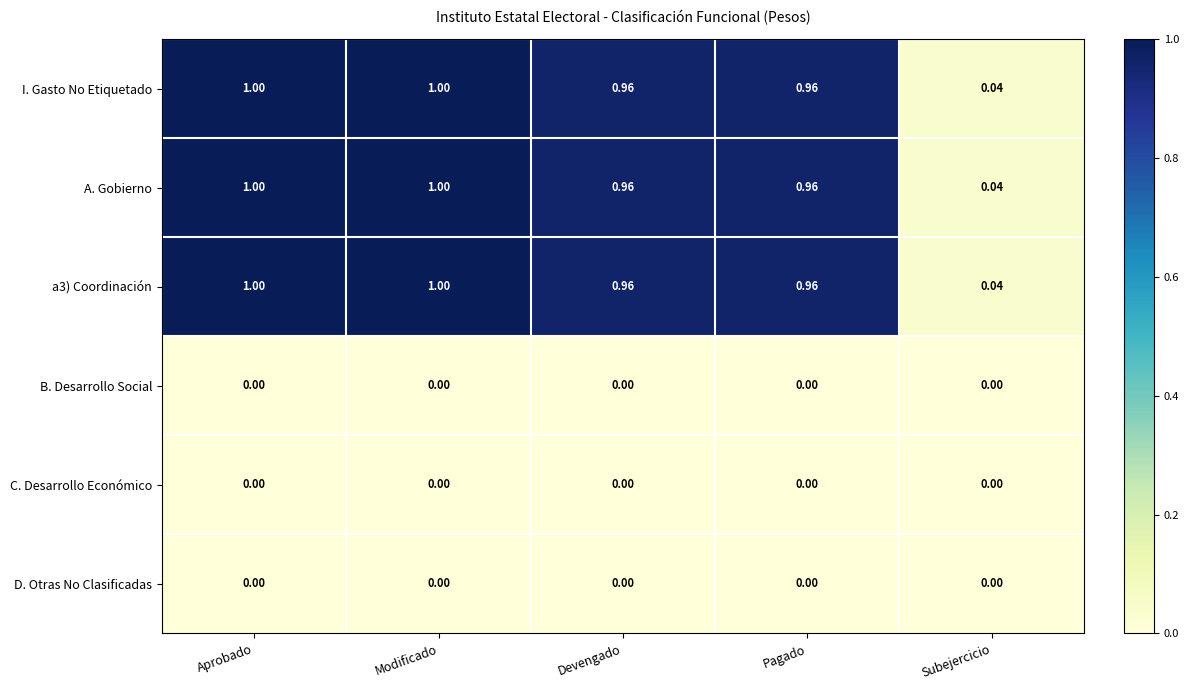

At how many categories does at least one series exceed 0?

5